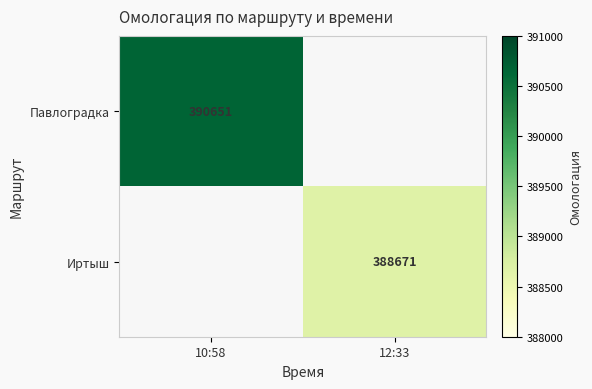

True or false: Павлоградка has a value of 553874 at 10:58.

False